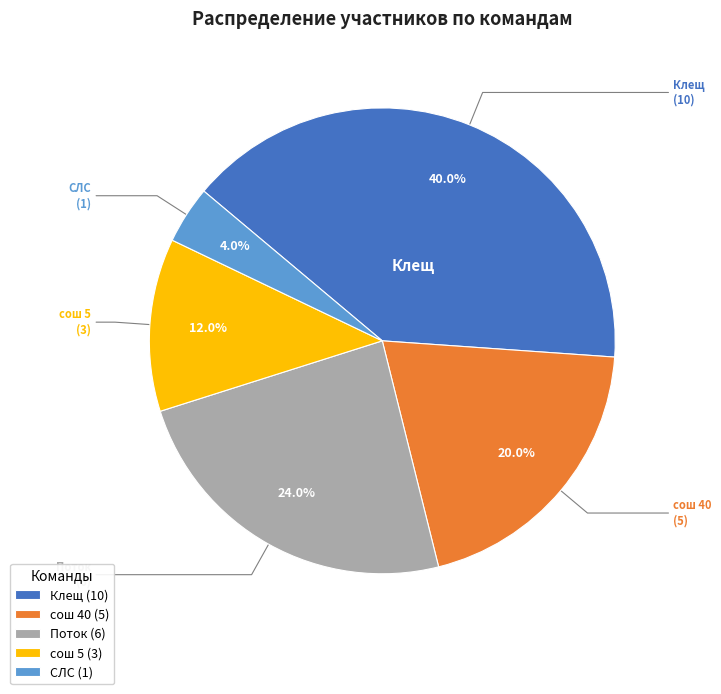

Count the number of slices in the pie.

5